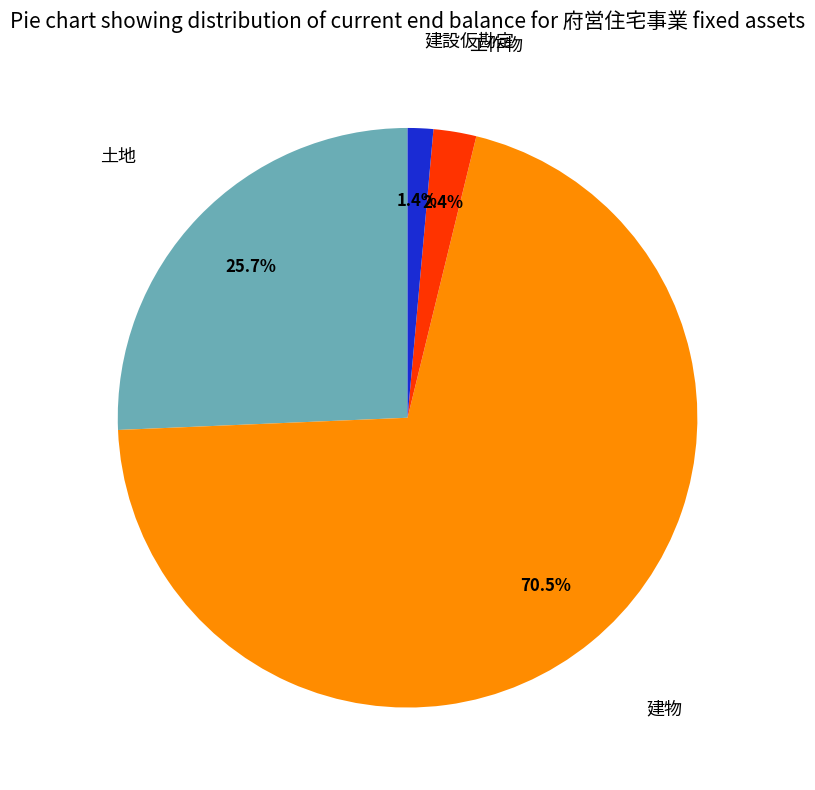

Is there a majority slice in this chart?

Yes